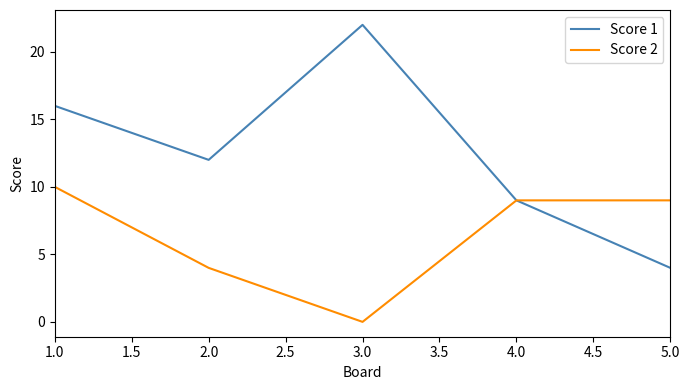

Rank the series by their average value, from highest to lowest.

Score 1, Score 2